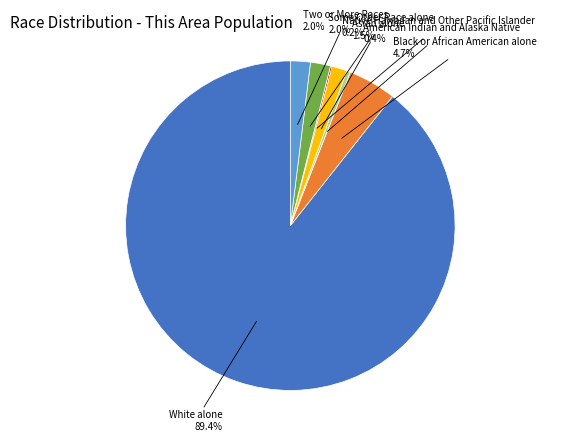

What percentage is the Some Other Race alone slice, to the nearest percent?

2%